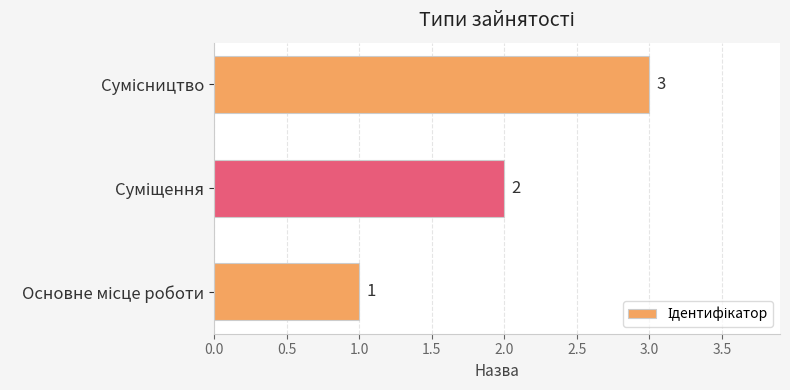

How many values are between 1 and 3?

3